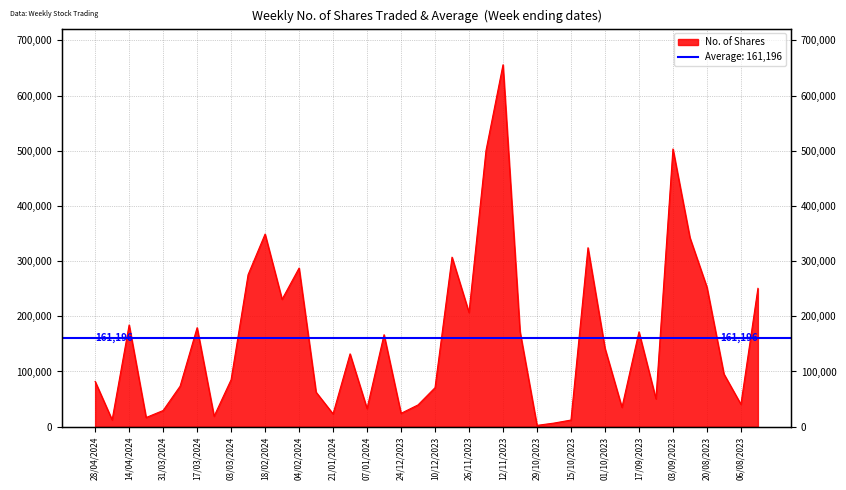

Rank the categories by value from highest to lowest.

12/11/2023, 03/09/2023, 19/11/2023, 18/02/2024, 27/08/2023, 08/10/2023, 03/12/2023, 04/02/2024, 25/02/2024, 20/08/2023, 30/07/2023, 11/02/2024, 26/11/2023, 14/04/2024, 17/03/2024, 05/11/2023, 17/09/2023, 31/12/2023, 01/10/2023, 14/01/2024, 13/08/2023, 03/03/2024, 28/04/2024, 24/03/2024, 10/12/2023, 28/01/2024, 10/09/2023, 06/08/2023, 17/12/2023, 24/09/2023, 07/01/2024, 31/03/2024, 24/12/2023, 21/01/2024, 10/03/2024, 07/04/2024, 21/04/2024, 15/10/2023, 22/10/2023, 29/10/2023